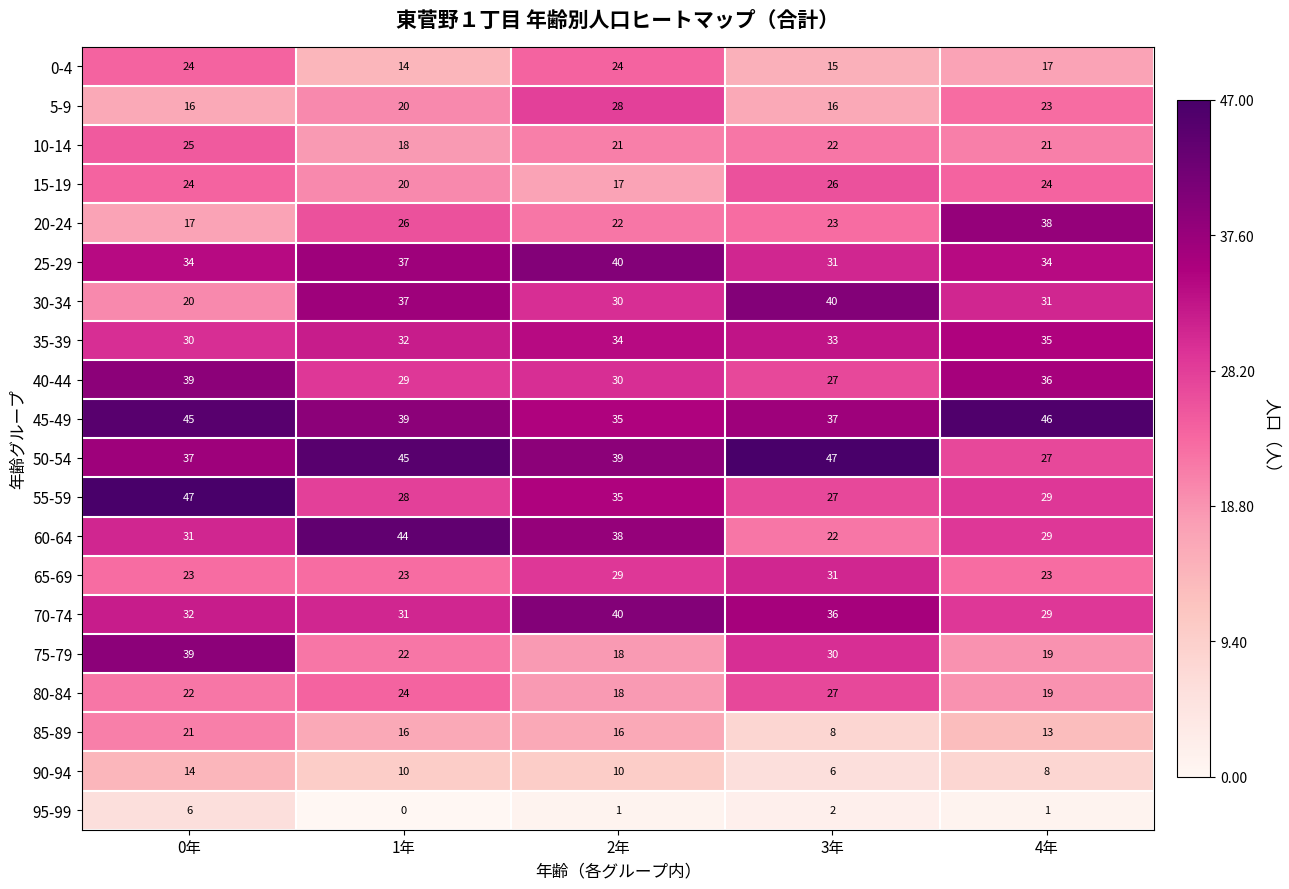

Which series has the largest range (max minus min)?

60-64